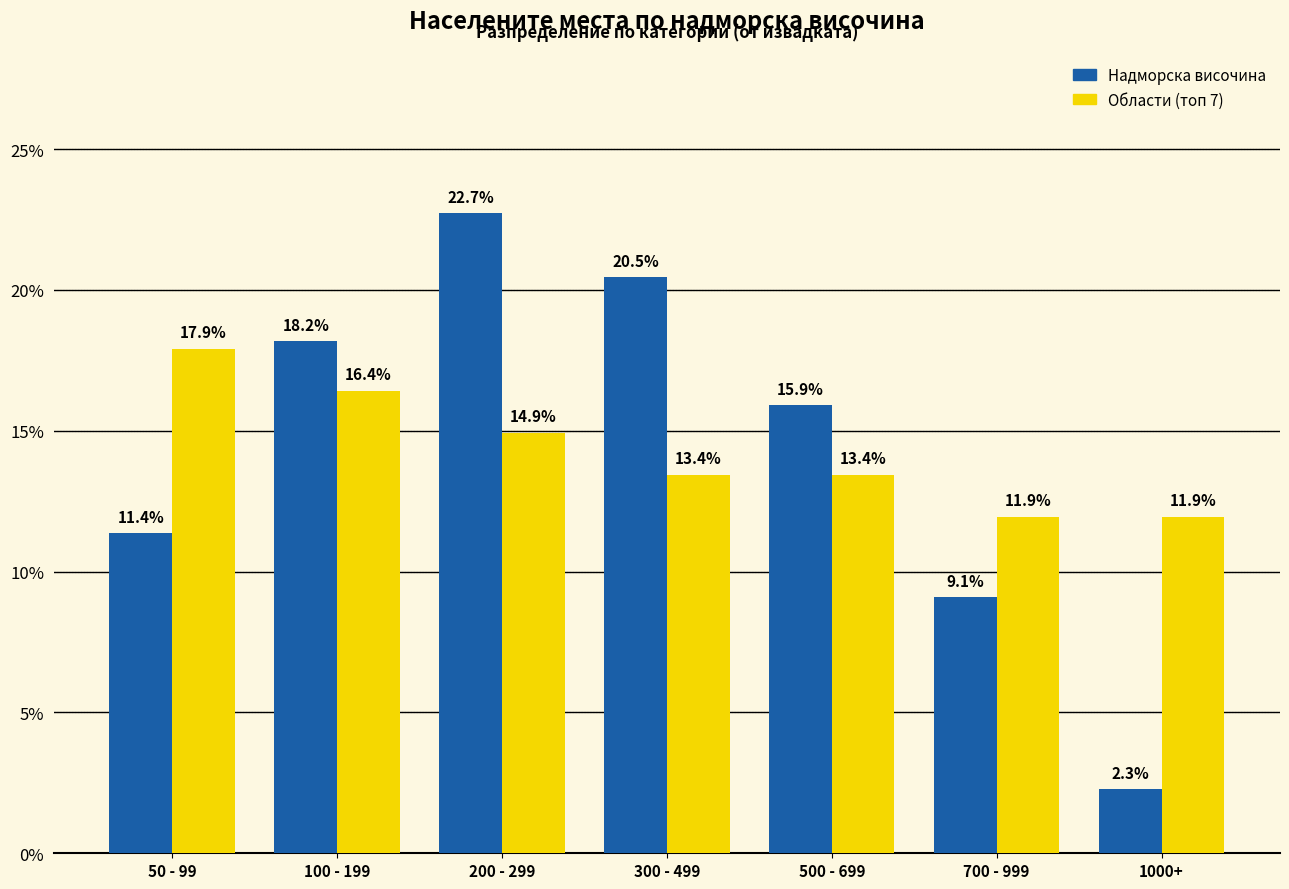

What is the difference between the highest and lowest values at 700 - 999?

2.8